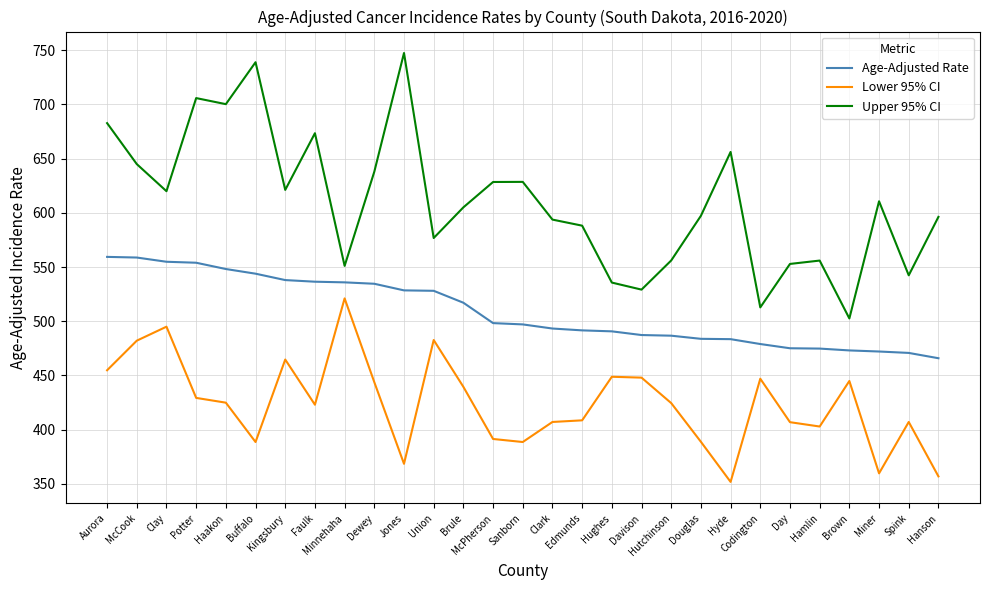

List the series in order of their overall mean, highest first.

Upper 95% CI, Age-Adjusted Rate, Lower 95% CI